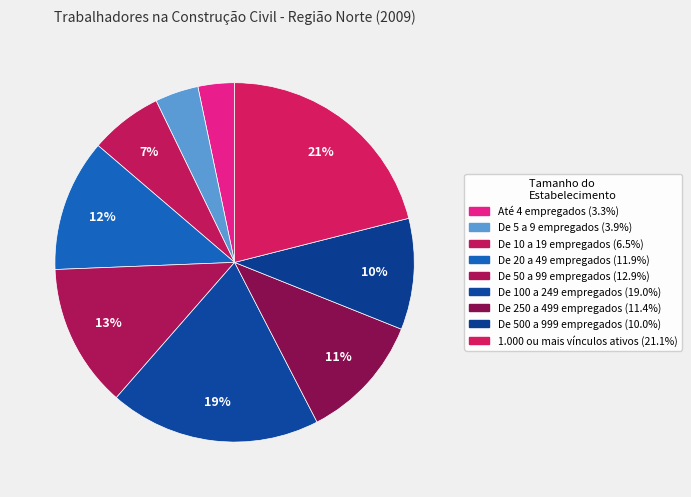

Does De 50 a 99 empregados represent more than half of the total?

No